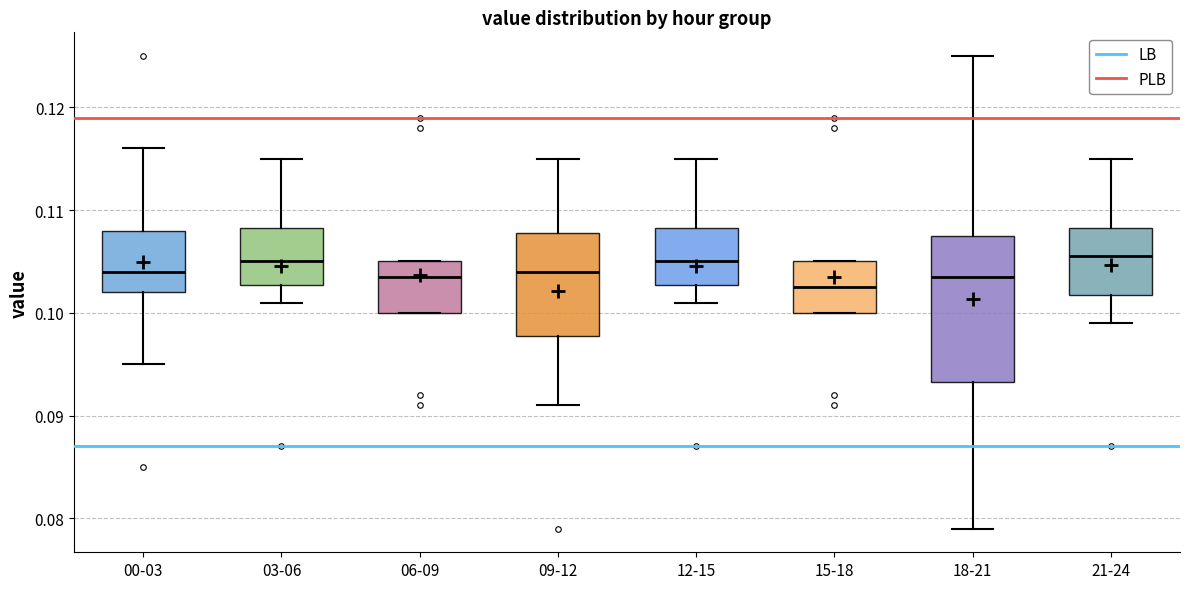

Reading left to right, transcribe this box plot: for each box, give where its median line is, the range the box spans, and where its two whiskers end, as read against the y-axis. The values are not printed on the chart, so give them approximately, as read against the axis.

00-03: median 0.104, box 0.102 to 0.108, whiskers 0.095 to 0.116
03-06: median 0.105, box 0.103 to 0.108, whiskers 0.101 to 0.115
06-09: median 0.104, box 0.100 to 0.105, whiskers 0.100 to 0.105
09-12: median 0.104, box 0.098 to 0.108, whiskers 0.091 to 0.115
12-15: median 0.105, box 0.103 to 0.108, whiskers 0.101 to 0.115
15-18: median 0.103, box 0.100 to 0.105, whiskers 0.100 to 0.105
18-21: median 0.104, box 0.093 to 0.108, whiskers 0.079 to 0.125
21-24: median 0.106, box 0.102 to 0.108, whiskers 0.099 to 0.115